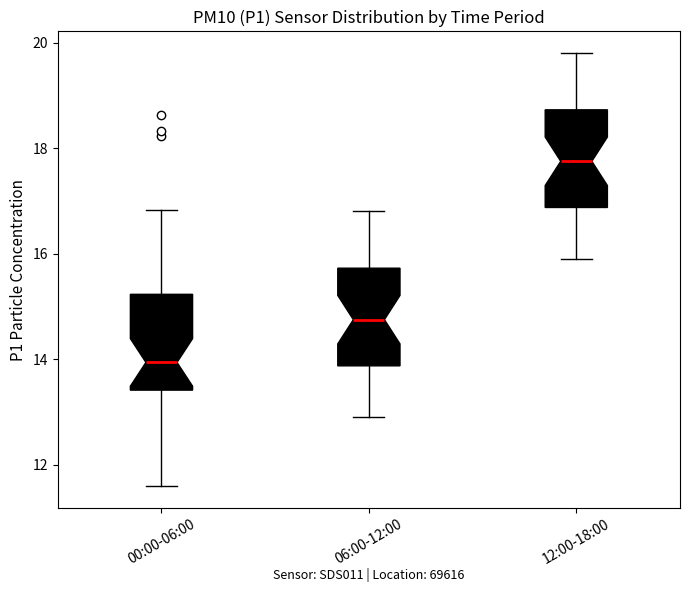

Where does the upper whisker of the box for 06:00-12:00 end on the y-axis? The values are not printed on the chart, so give them approximately, as read against the axis.

16.8